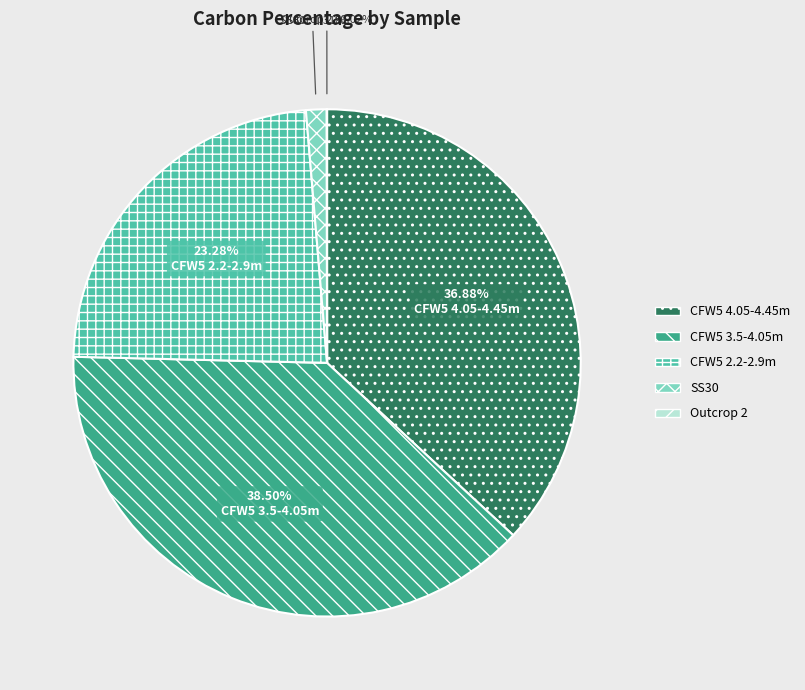

How much of the chart is everything except CFW5 4.05-4.45m?

63.1%